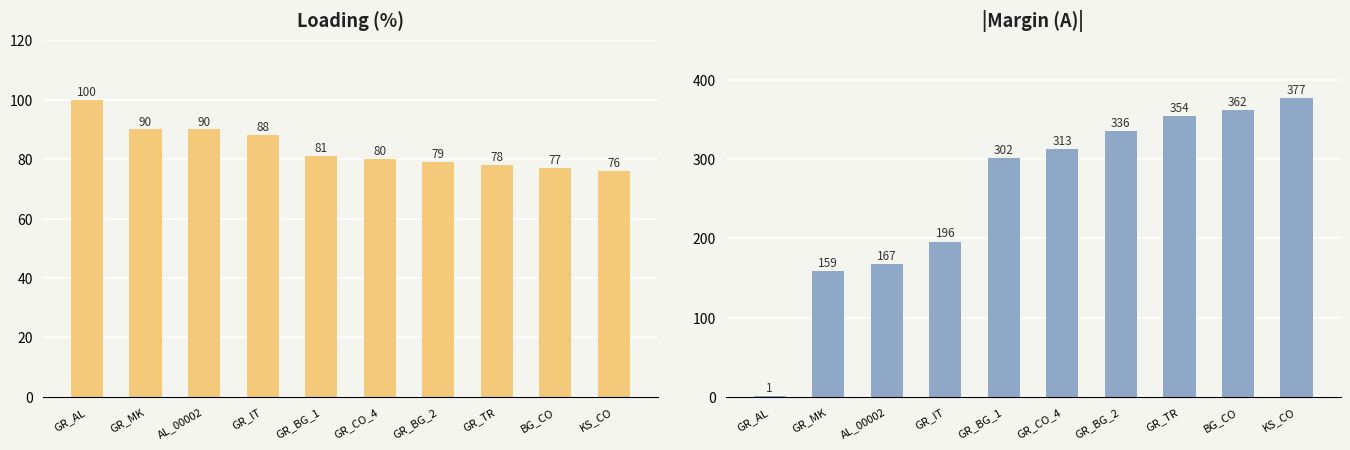

List the series in order of their overall mean, lowest first.

Loading (%), |Margin (A)|